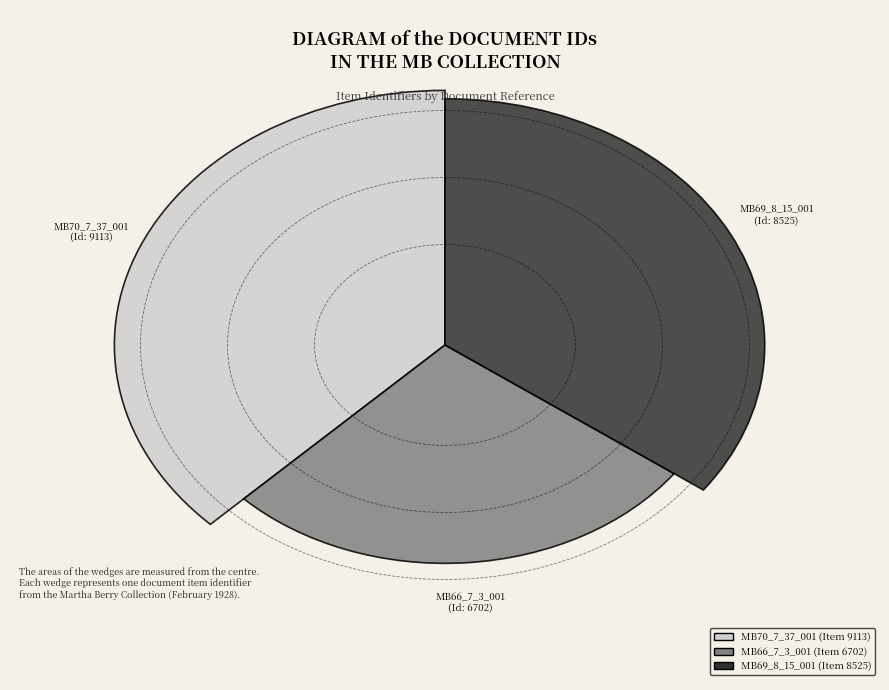

To the nearest percent, what percentage of the pie is MB70_7_37_001?

37%